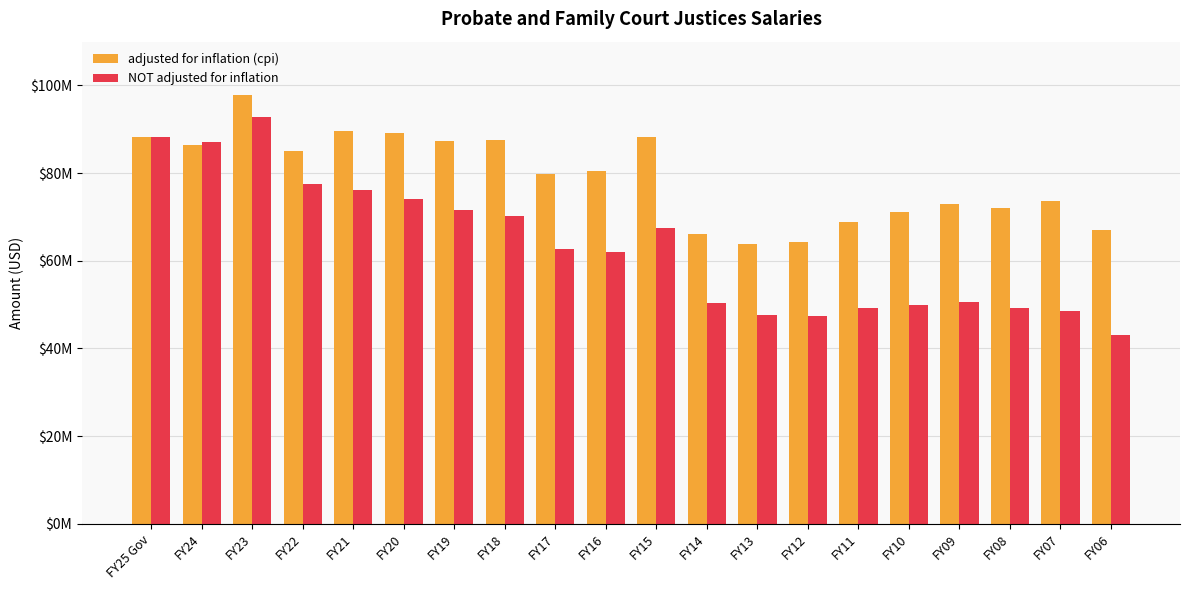

What is the total value across all series at FY23?

190642852